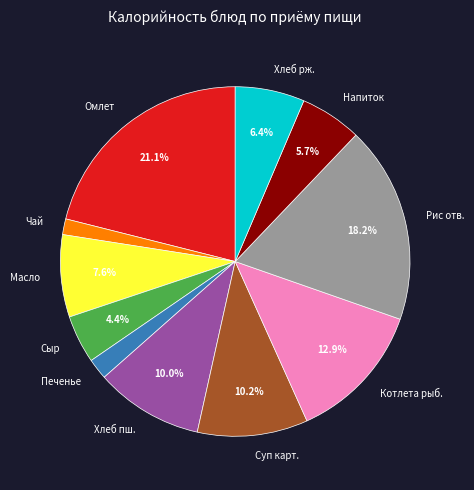

How much of the chart is everything except Рис отв.?

81.8%